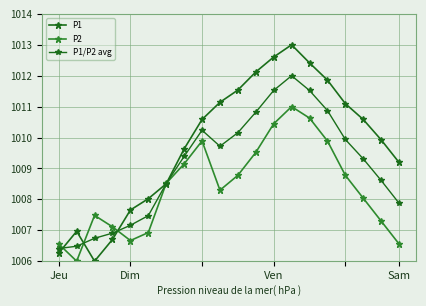

Does the chart have visible grid lines?

Yes